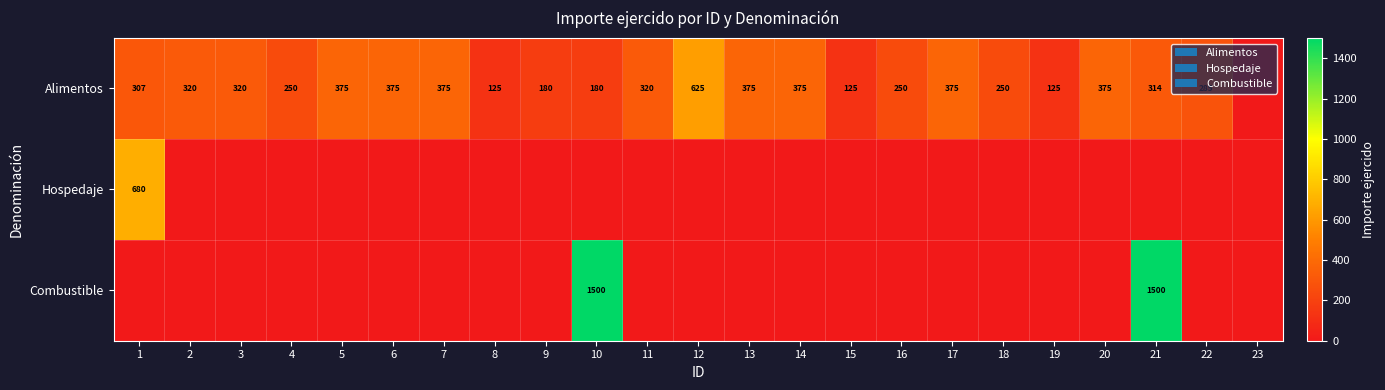

The value of Alimentos at 7 is 375. True or false?

True